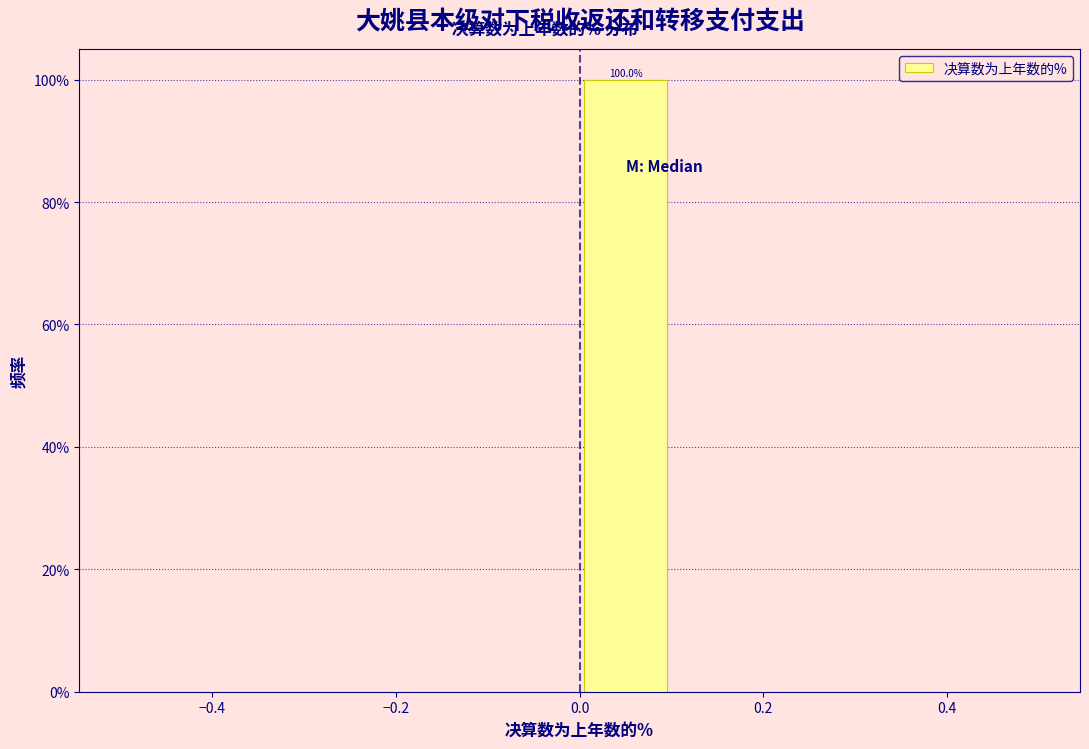

Over which range of the x-axis is the bar tallest?

0.0 to 0.1